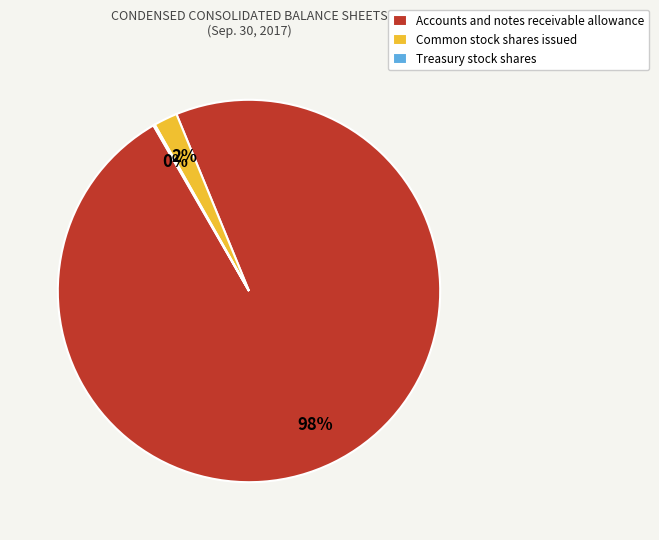

Is it true that Accounts and notes receivable allowance is 92% of the pie?

False